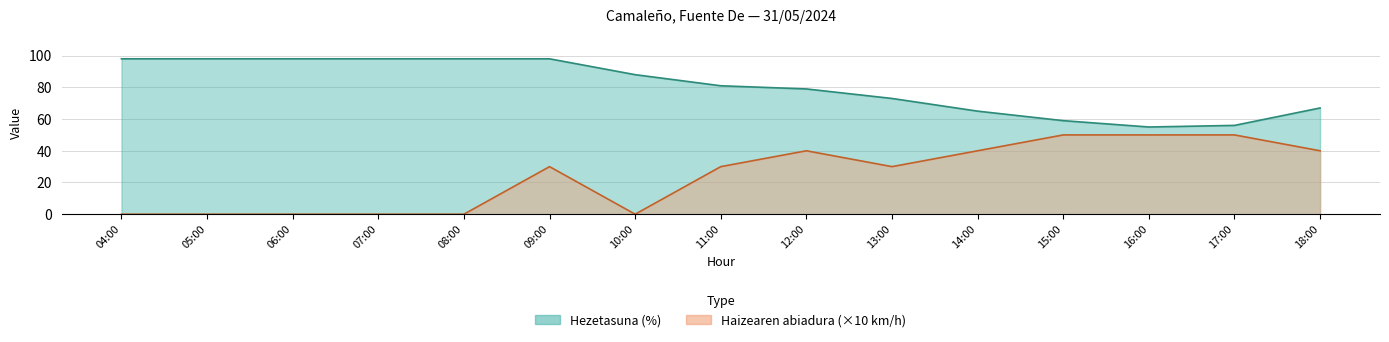

In Hezetasuna (%), how many points are lower than both neighbors (excluding endpoints)?

1